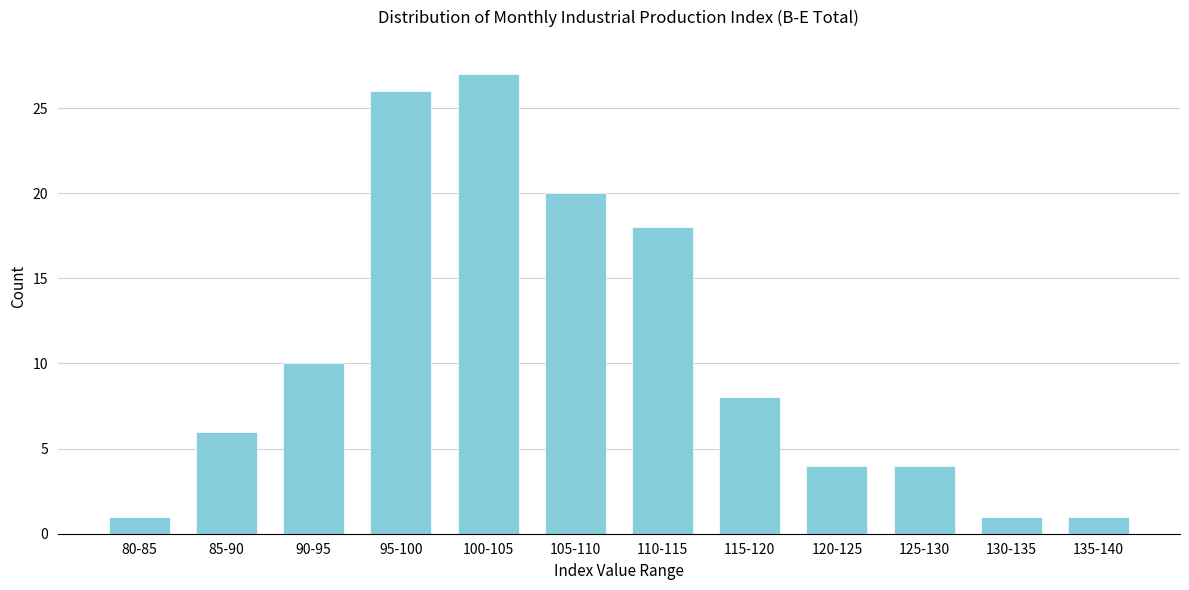

Reading right to left, extract all data points from this chart.

1	1	4	4	8	18	20	27	26	10	6	1